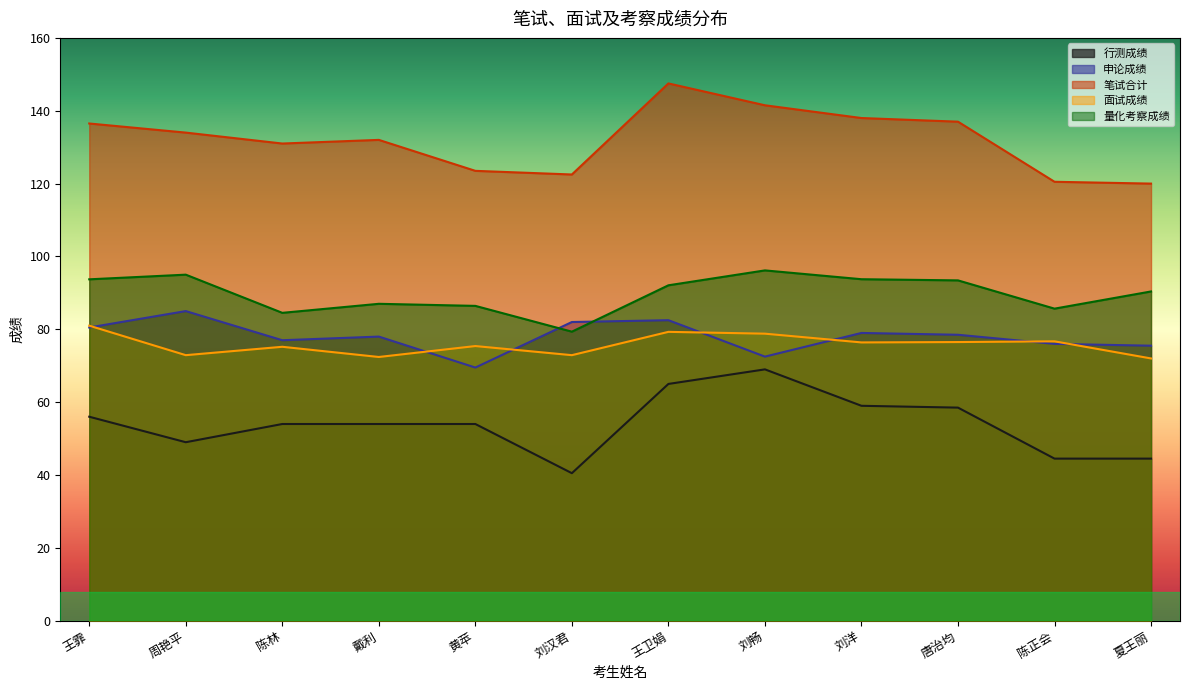

How many values in the 量化考察成绩 series are below 92?

6